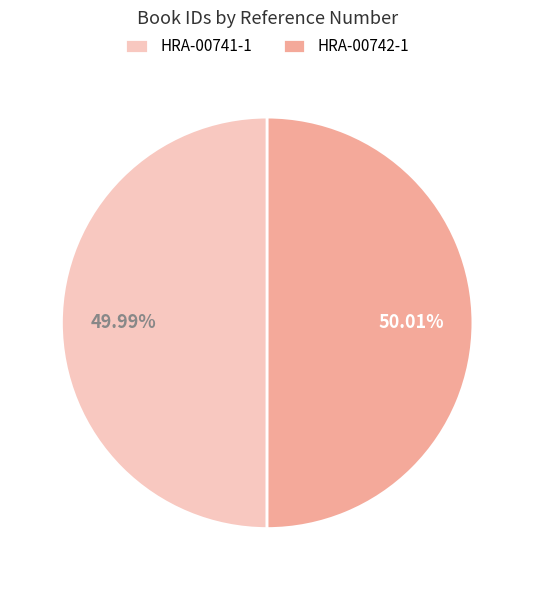

What is the ratio of the value at HRA-00741-1 to the value at HRA-00742-1?

1.0